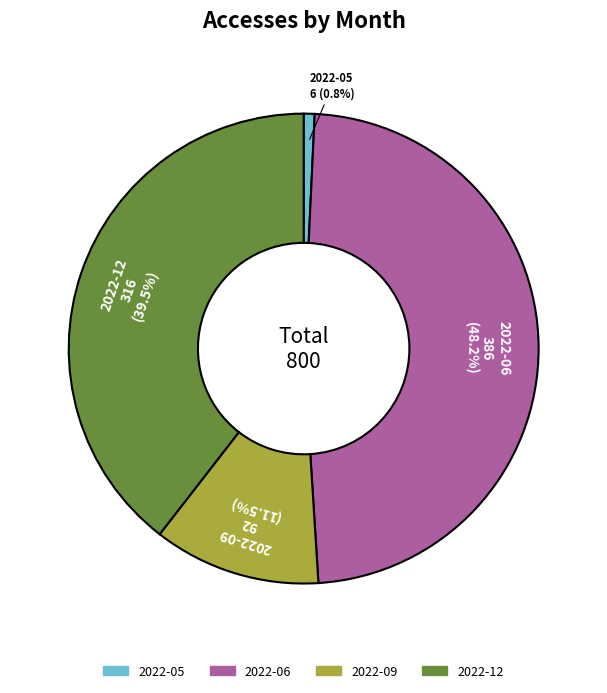

Between 2022-09 and 2022-05, which is larger?

2022-09